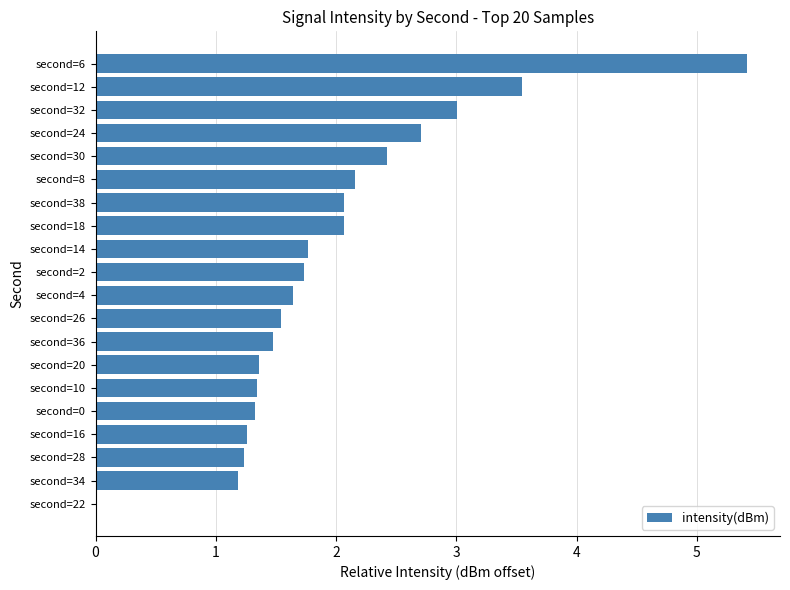

True or false: the data shows 2.1 at second=18.

True